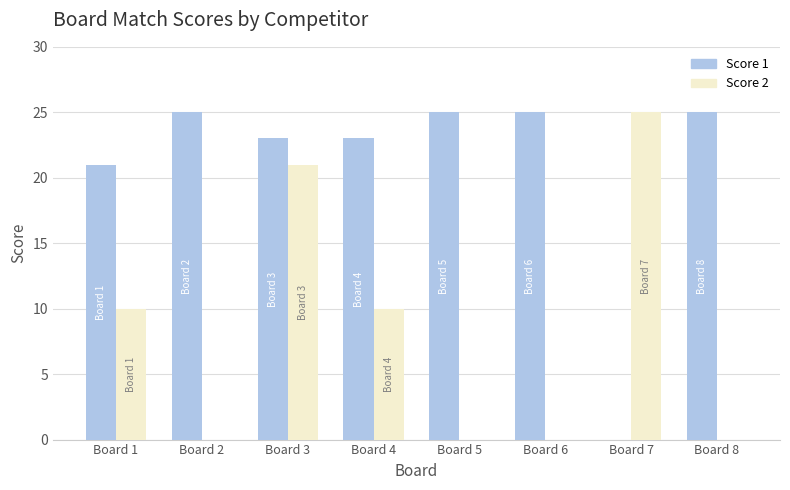

What is the maximum value for Score 1?

25